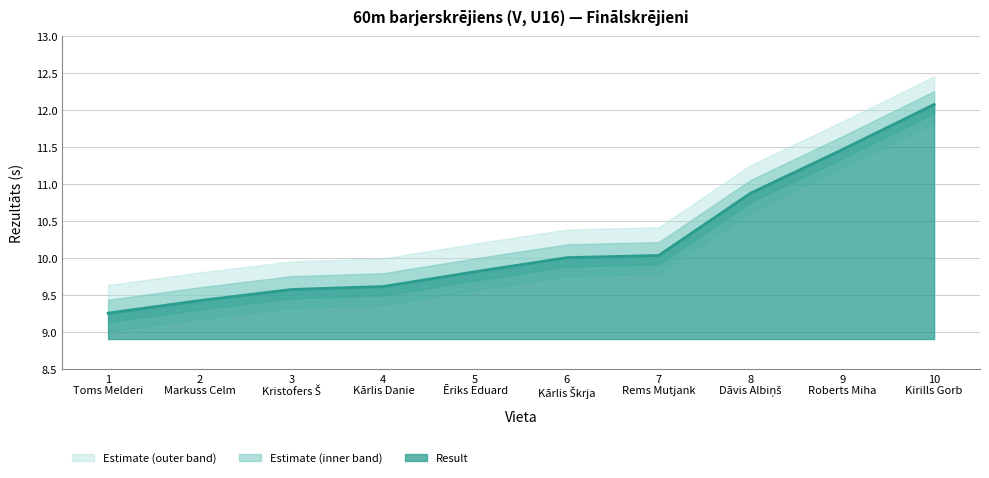

What is the lowest value of the Result series?

9.3